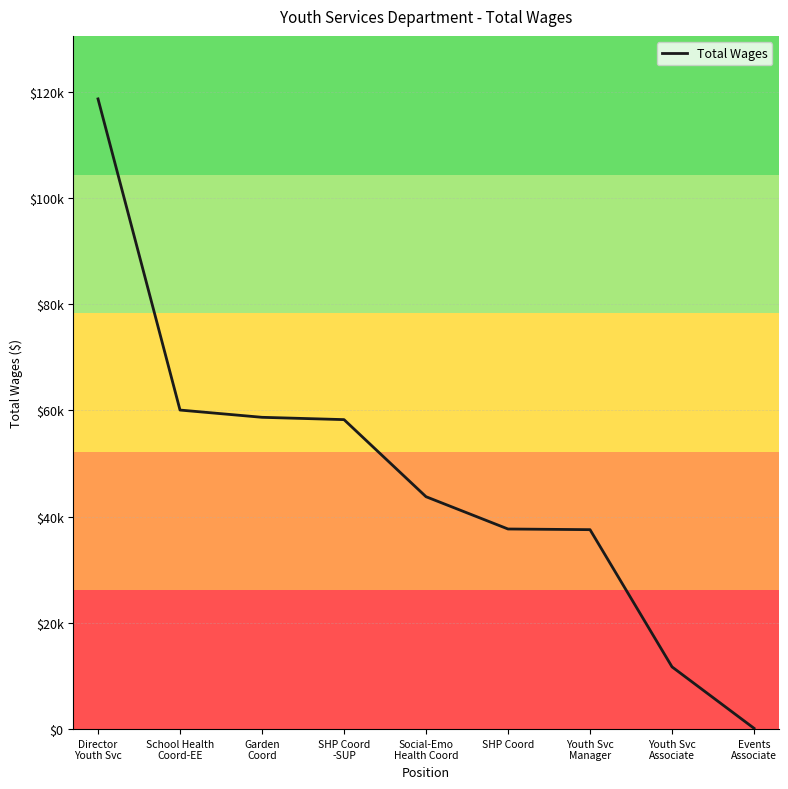

What is the approximate value at Youth Svc
Associate?

11715